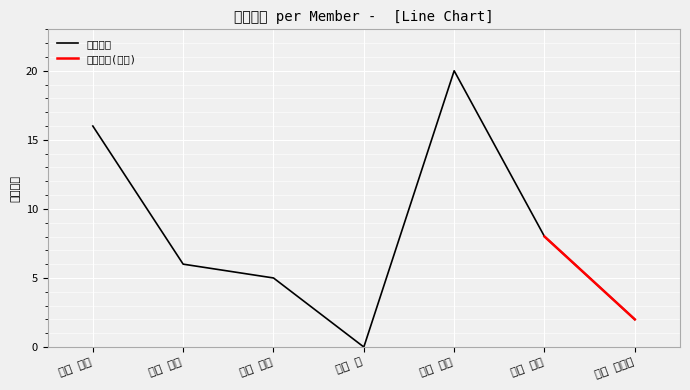

True or false: the data has more than 2 interior local peaks.

False